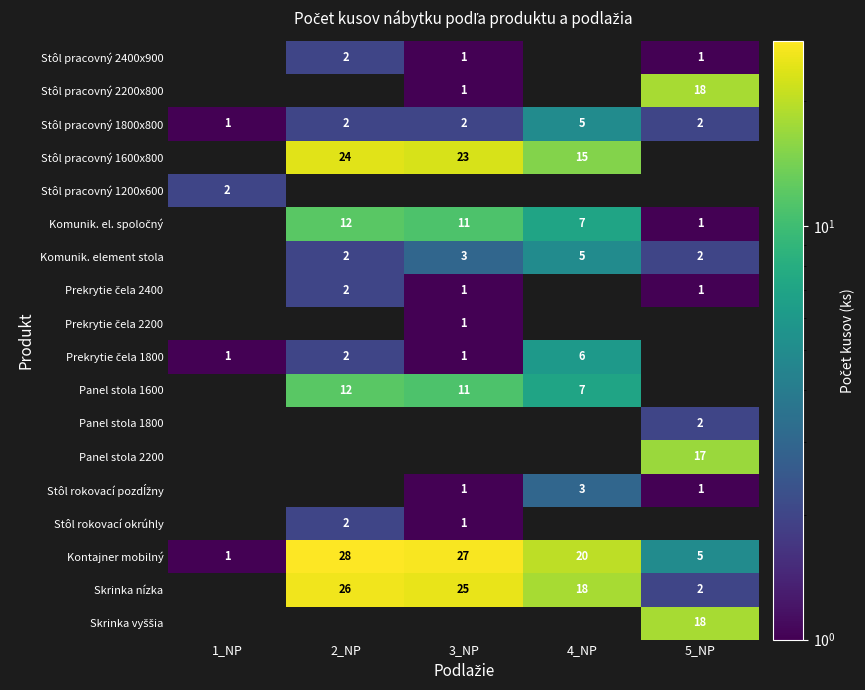

True or false: Skrinka nízka has a value of 31 at 4_NP.

False